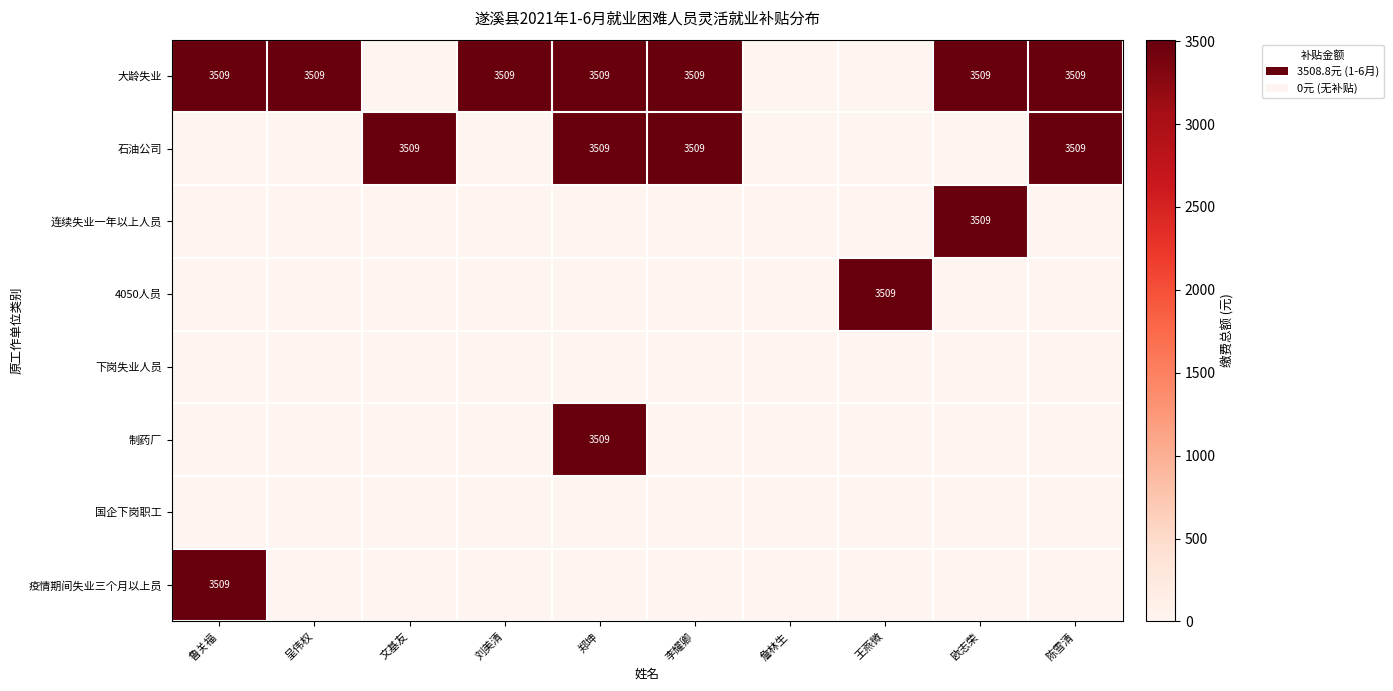

True or false: 疫情期间失业三个月以上员 has a value of 2301 at 鲁关福.

False